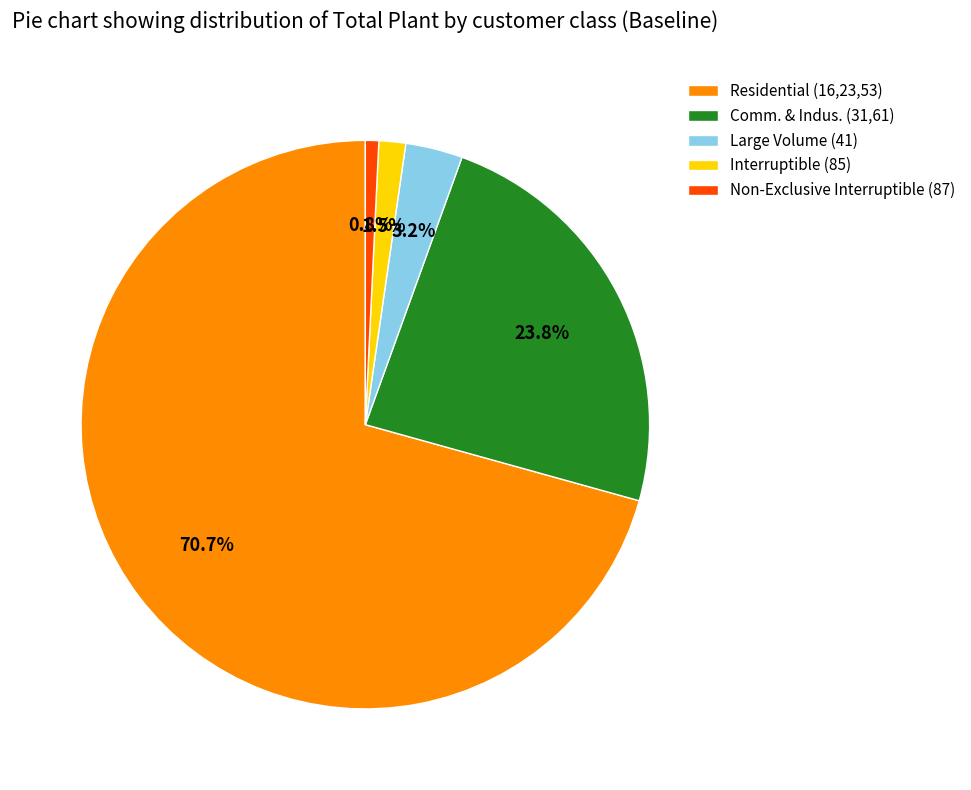

Is it true that Residential (16,23,53) is 71% of the pie?

True